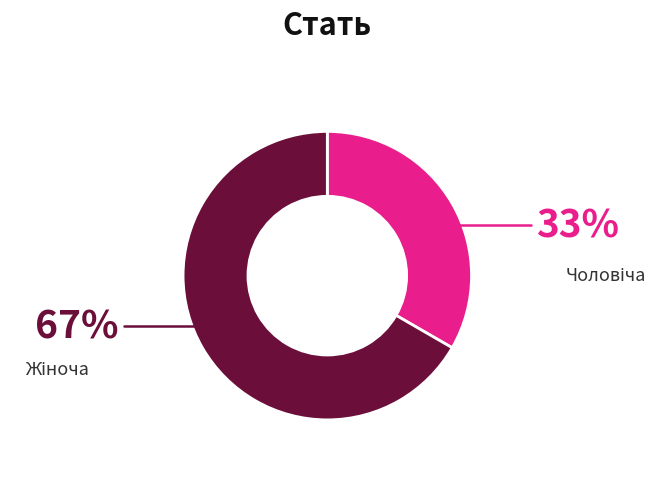

Count the number of slices in the pie.

2